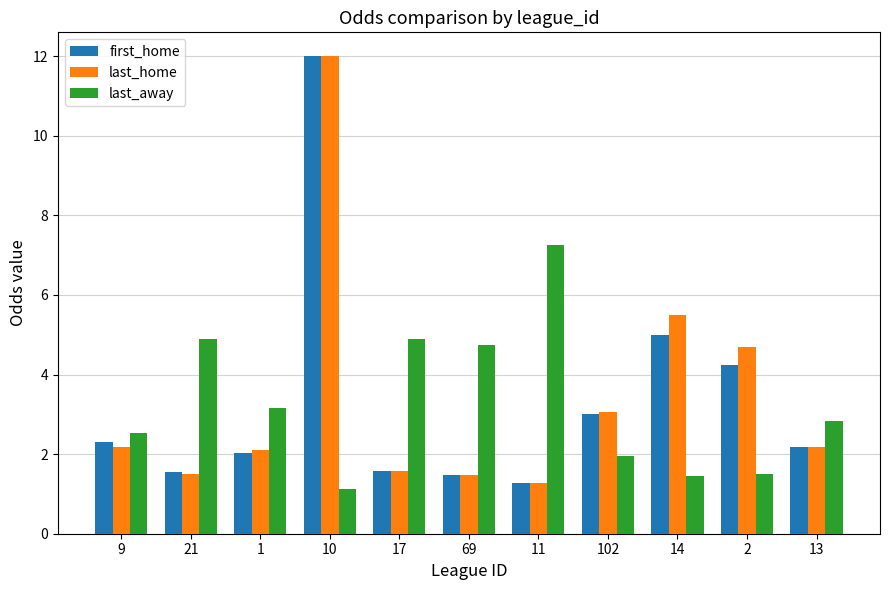

What is the value of the first_home bar at the 4th from the left?

12.0